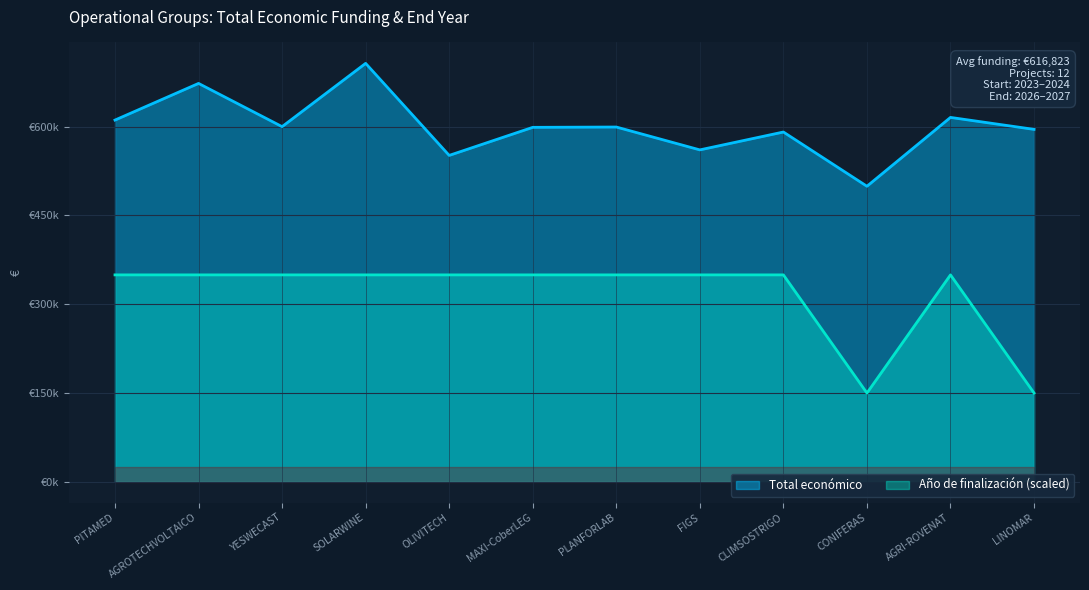

Which has a higher value, MAXI-CoberLEG or SOLARWINE?

SOLARWINE